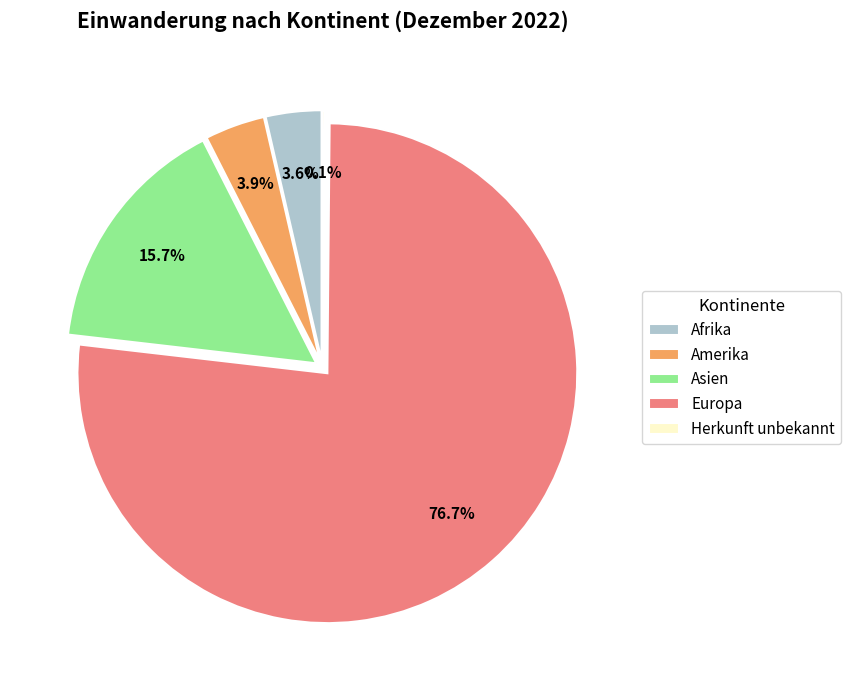

To the nearest percent, what is the combined percentage of Amerika and Asien?

20%